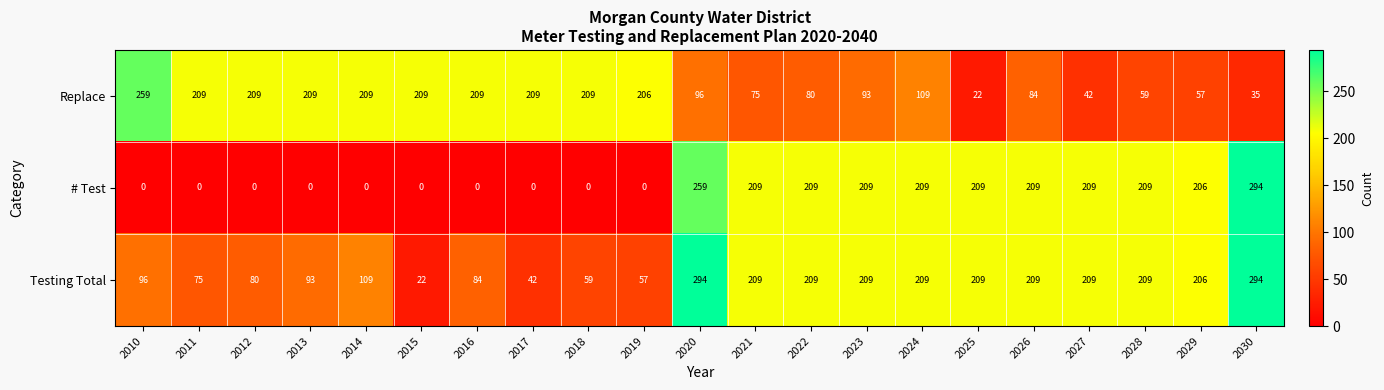

What is the difference between the highest and lowest values at 2027?

167